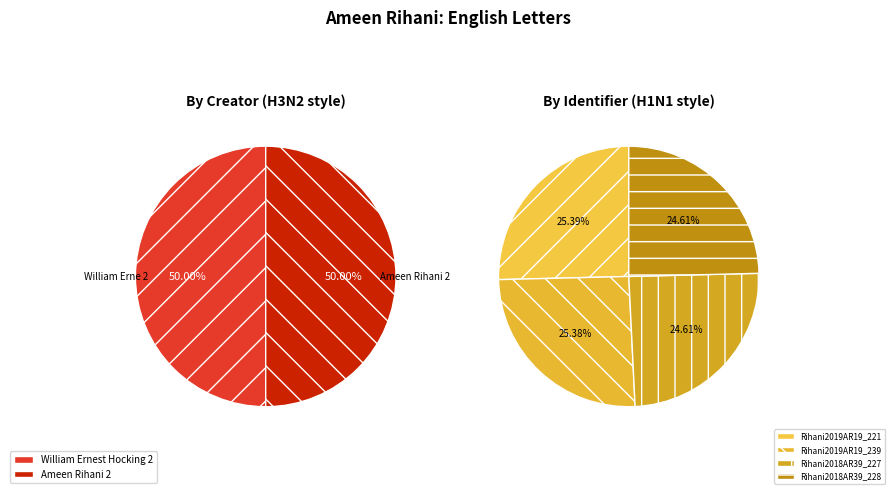

Rank the categories by value from highest to lowest.

Rihani2019AR19_221, Rihani2019AR19_239, Rihani2018AR39_227, Rihani2018AR39_228